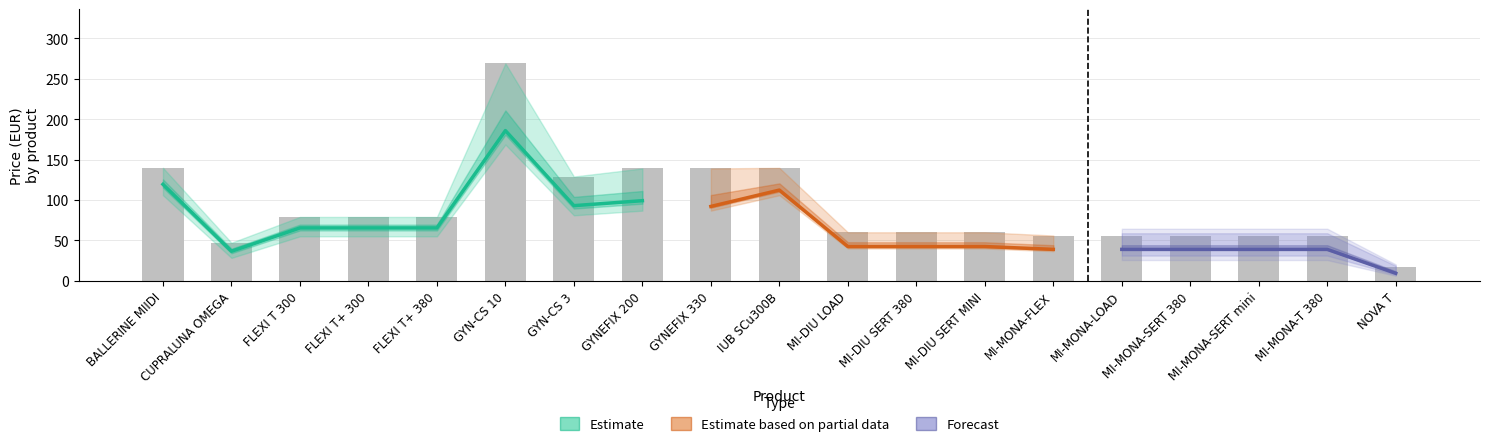

Is the value of Vergoed prijs ** at MI-MONA-T 380 greater than the value of Vergoedingsbasis at GYN-CS 3?

No